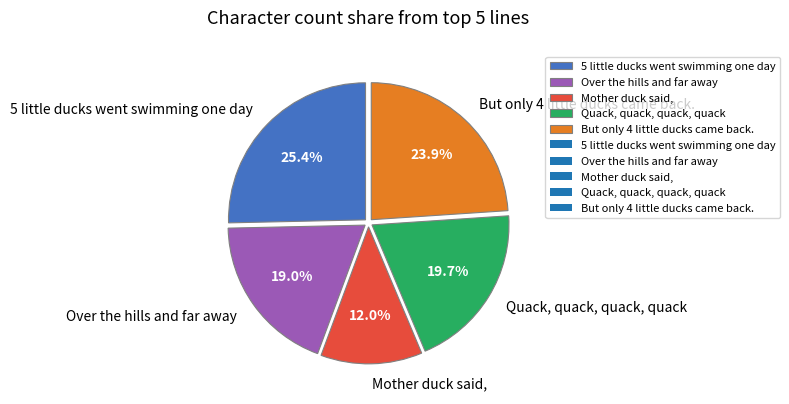

Does any single category account for the majority?

No